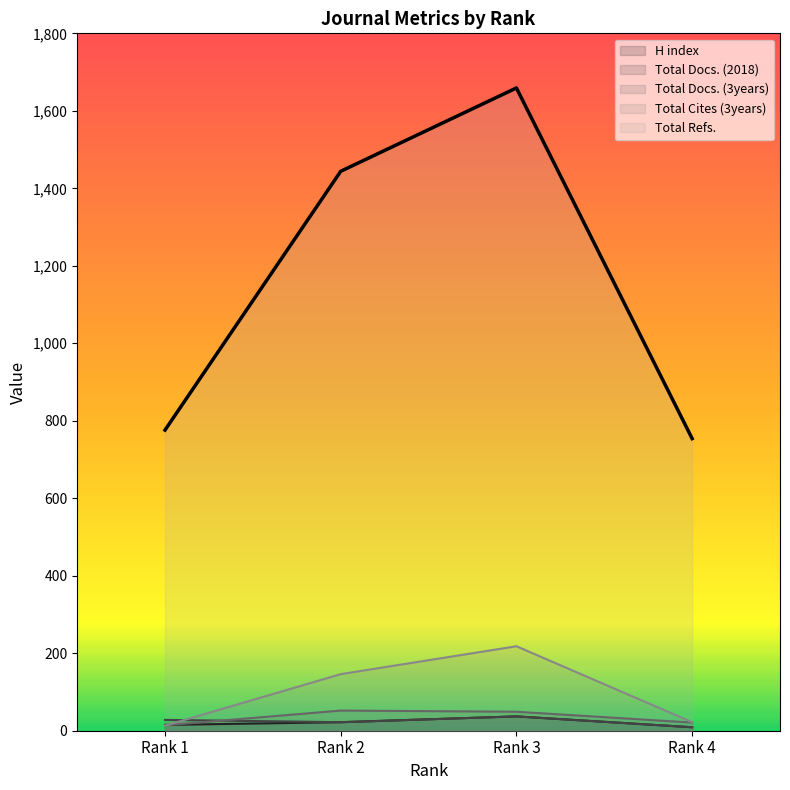

Is the value of Total Refs. at Rank 3 greater than the value of Total Docs. (2018) at Rank 2?

Yes